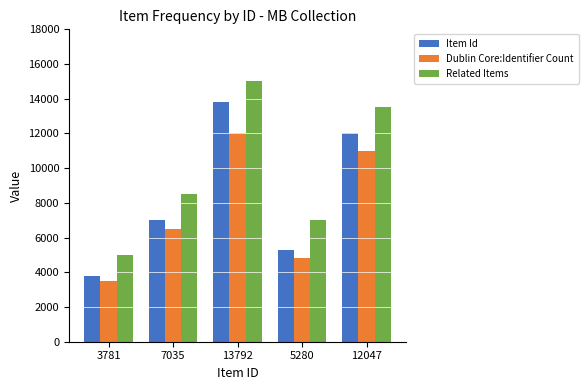

Rank the series by their maximum value, from lowest to highest.

Dublin Core:Identifier Count, Item Id, Related Items